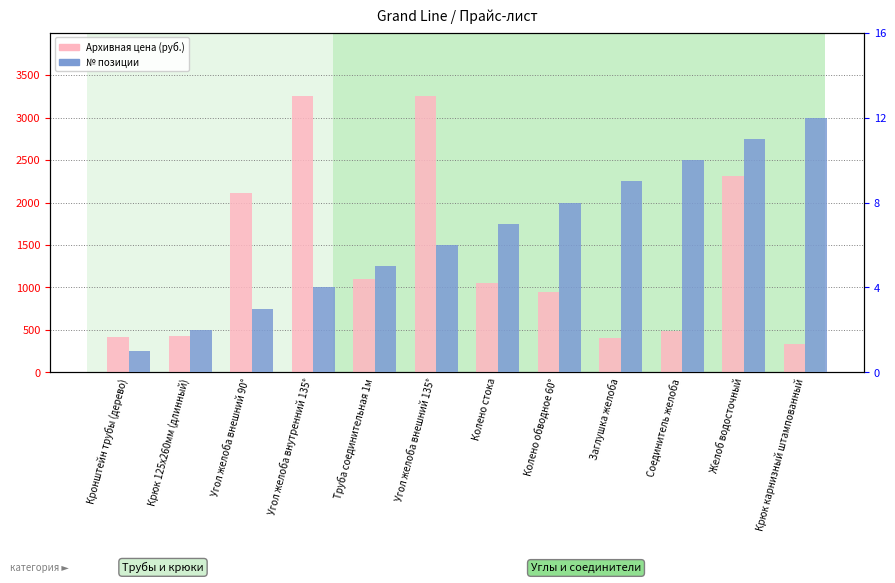

What are all the series names shown in the legend?

Архивная цена, № позиции